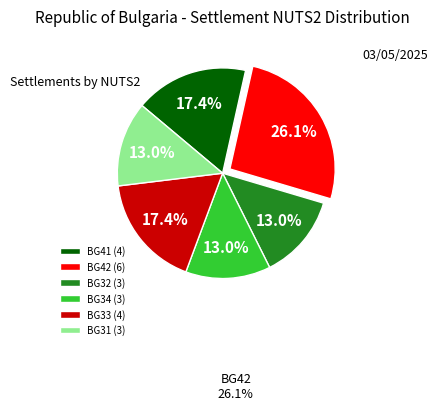

Which has a higher value, BG42 (6) or BG31 (3)?

BG42 (6)